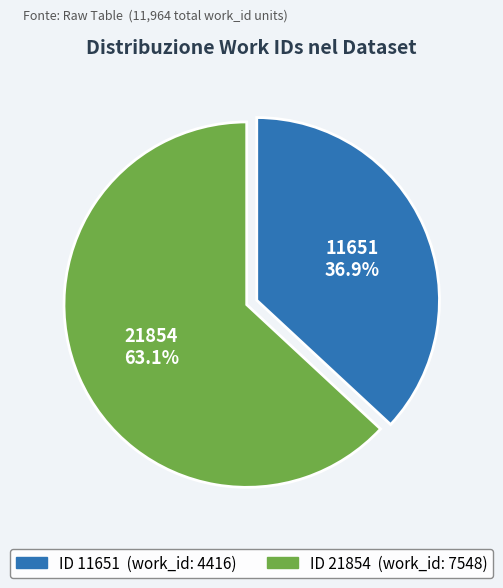

To the nearest percent, what is the average slice percentage?

50%